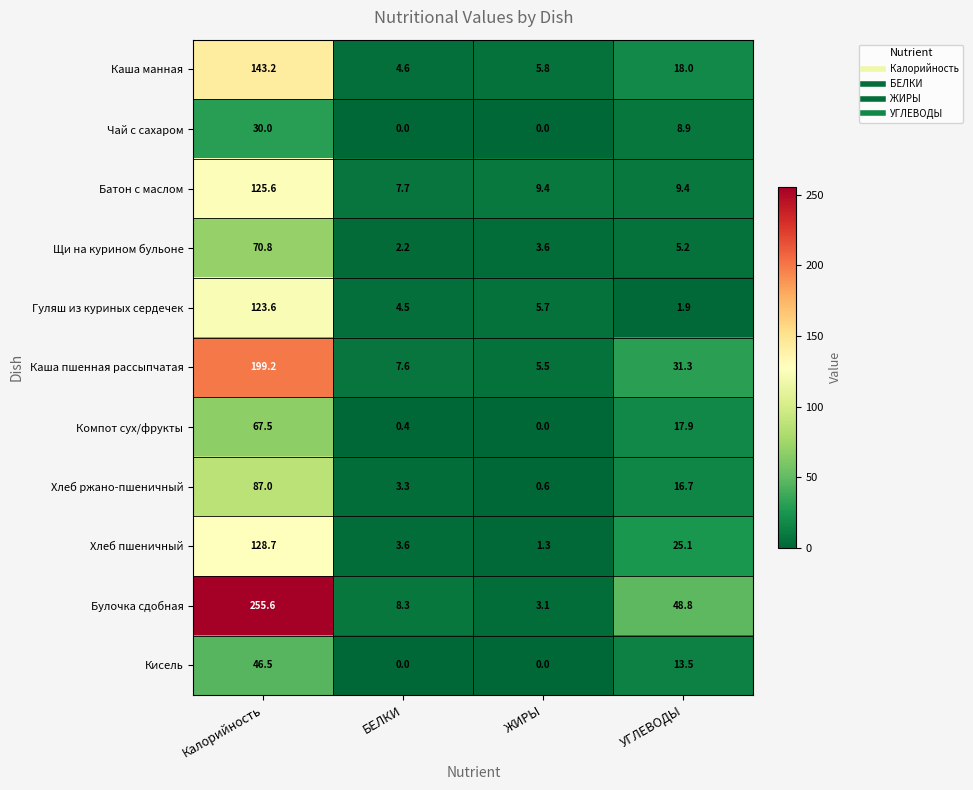

List the series in order of their peak value, highest first.

Булочка сдобная, Каша пшенная рассыпчатая, Каша манная, Хлеб пшеничный, Батон с маслом, Гуляш из куриных сердечек, Хлеб ржано-пшеничный, Щи на курином бульоне, Компот сух/фрукты, Кисель, Чай с сахаром